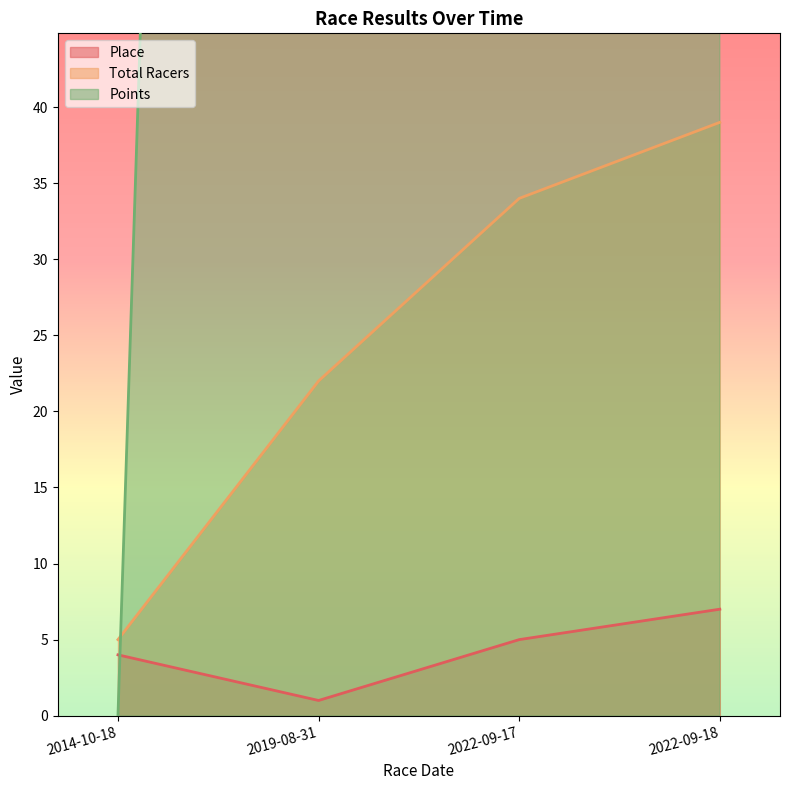

What is the label of the 3rd point from the left?

2022-09-17